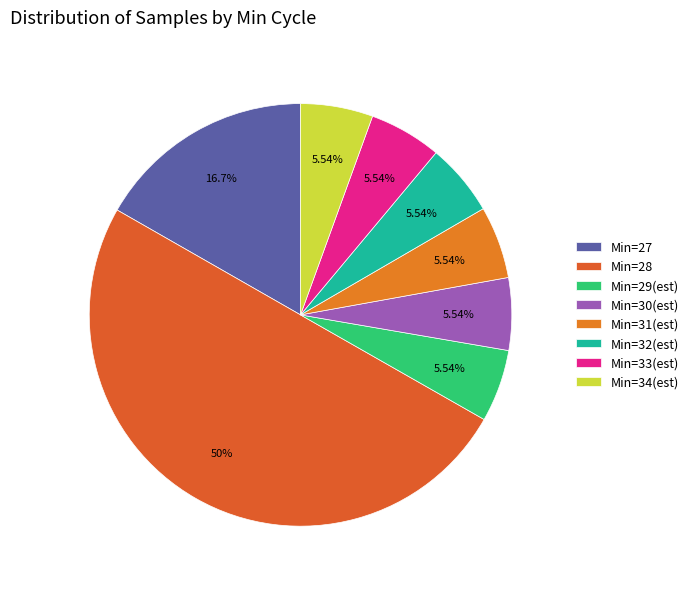

What is the largest slice in the pie chart?

Min=28